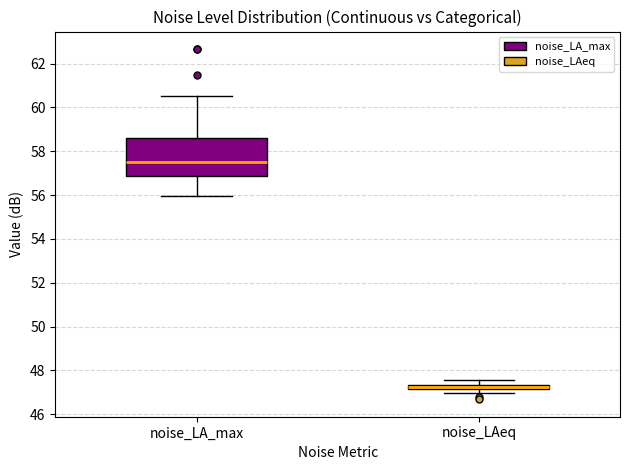

Where is the upper edge of the box for noise_LA_max on the y-axis? The values are not printed on the chart, so give them approximately, as read against the axis.

58.6